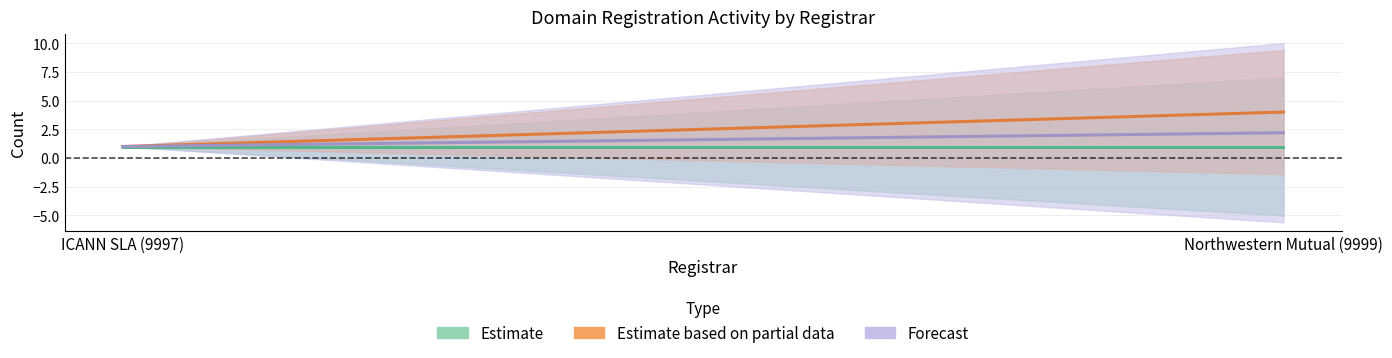

What is the label of the 2nd point from the right?

ICANN SLA (9997)